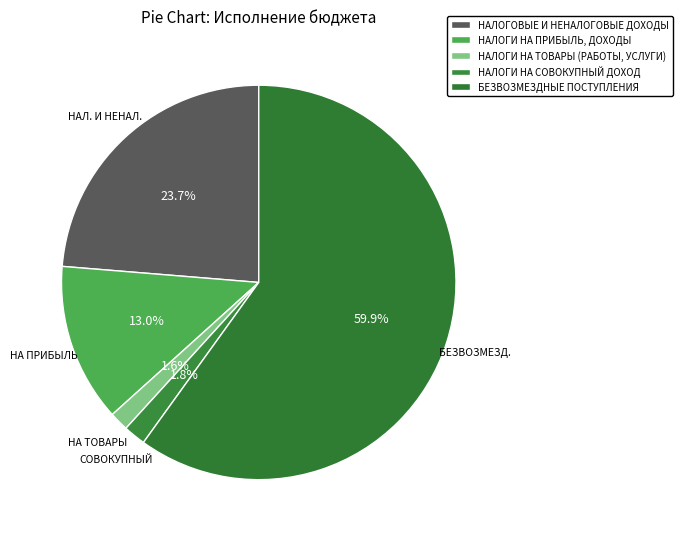

What is the largest slice in the pie chart?

БЕЗВОЗМЕЗДНЫЕ ПОСТУПЛЕНИЯ